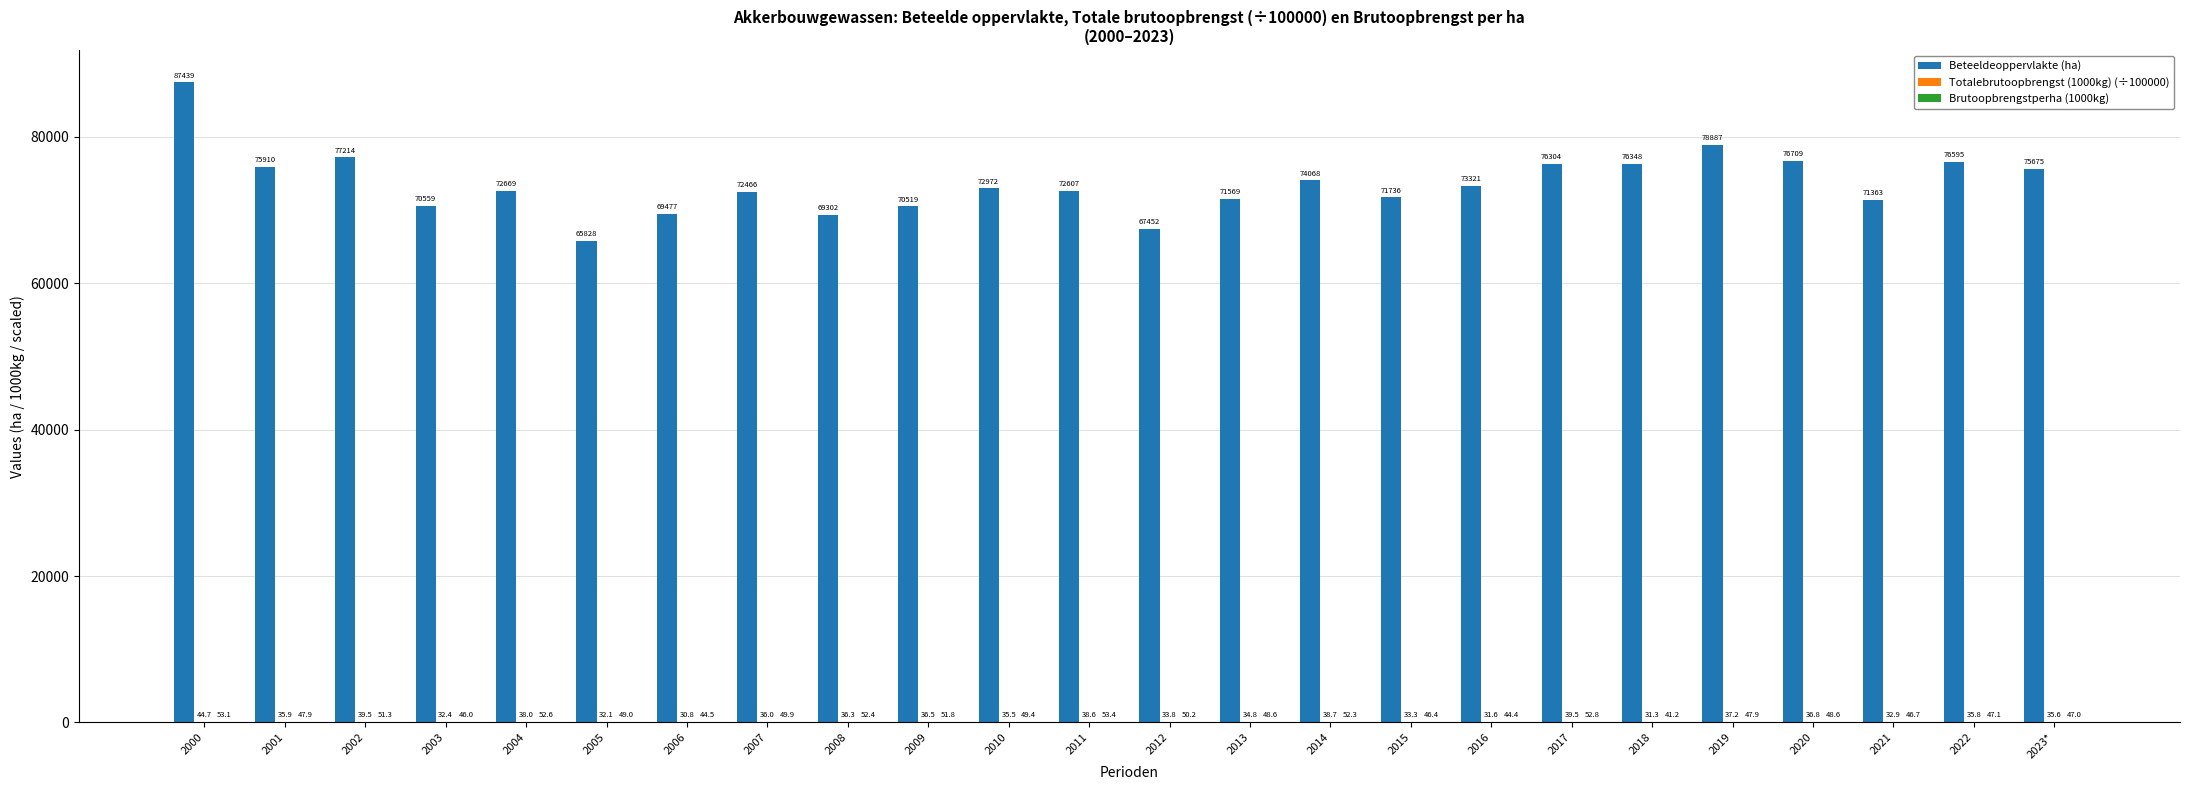

Count the number of data series in this chart.

3